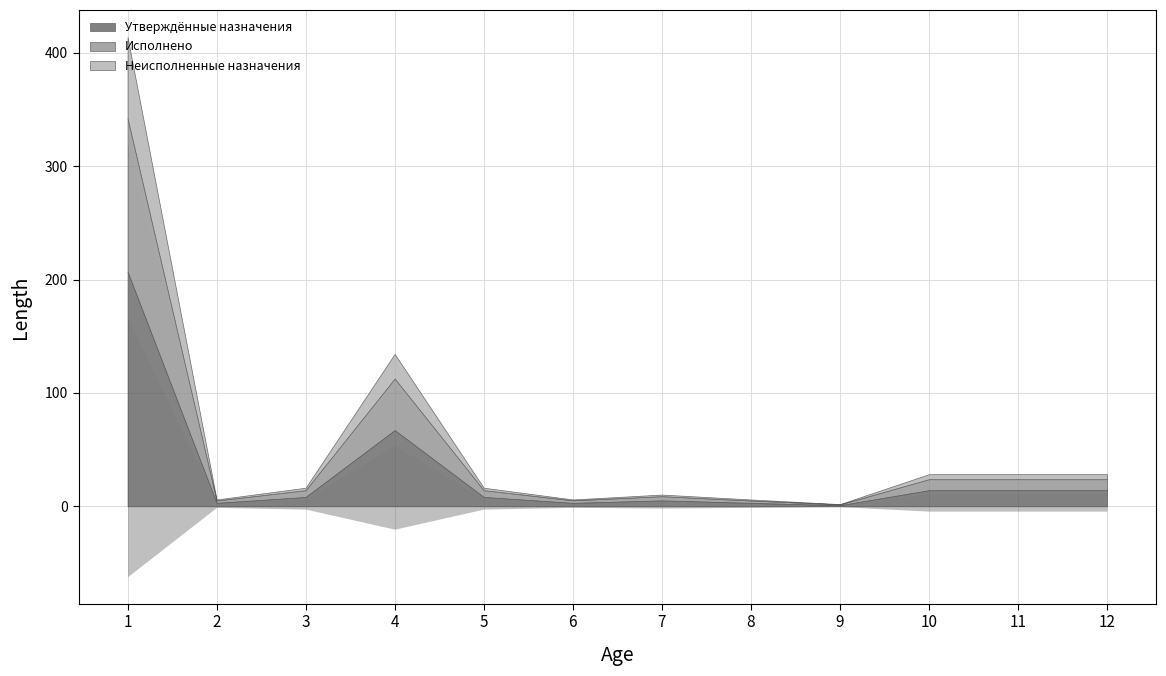

Which series has the largest total across all categories?

Утверждённые назначения